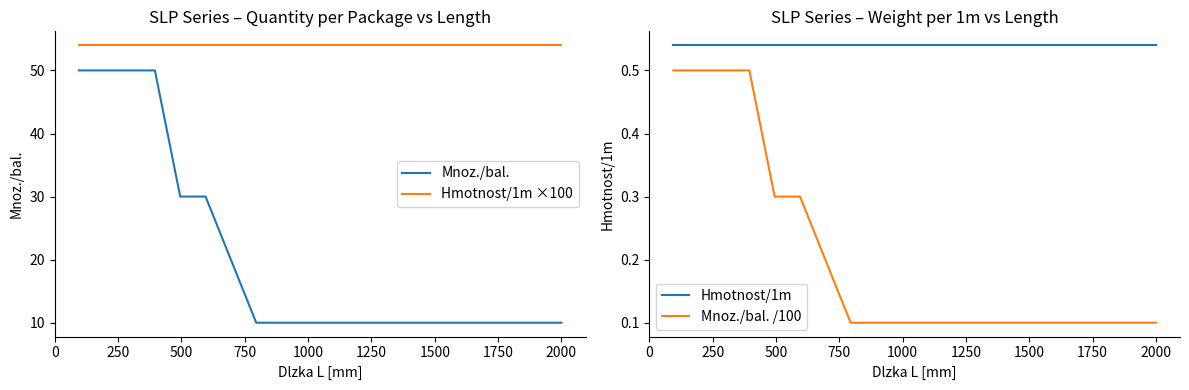

List the series in order of their peak value, highest first.

Hmotnost/1m ×100, Mnoz./bal., Hmotnost/1m, Mnoz./bal. /100